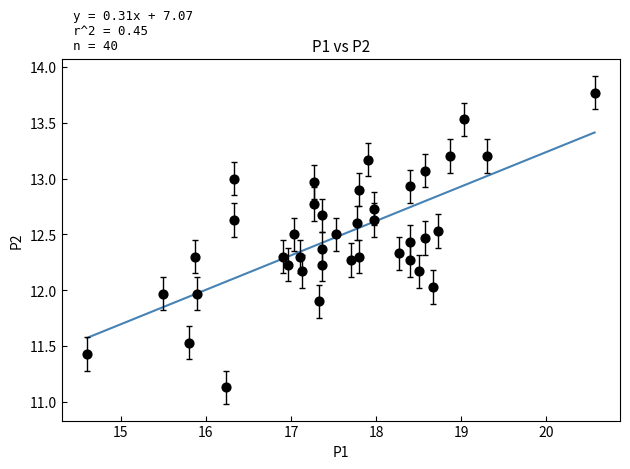

What is the range of Y values (max minus min)?

2.6